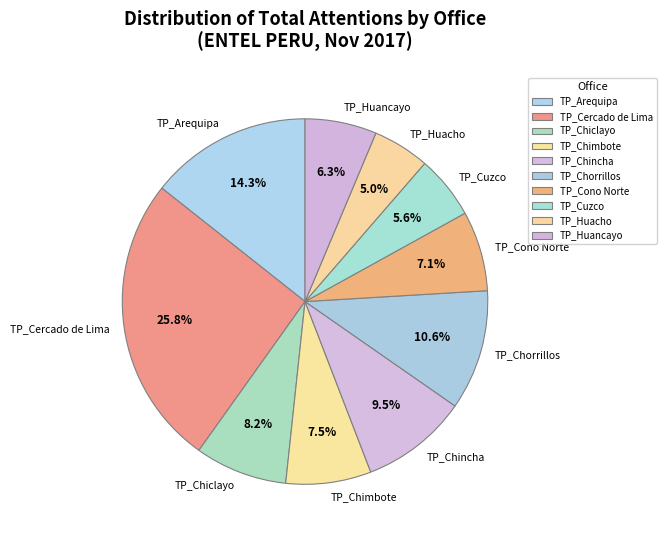

Which slice is the smallest?

TP_Huacho